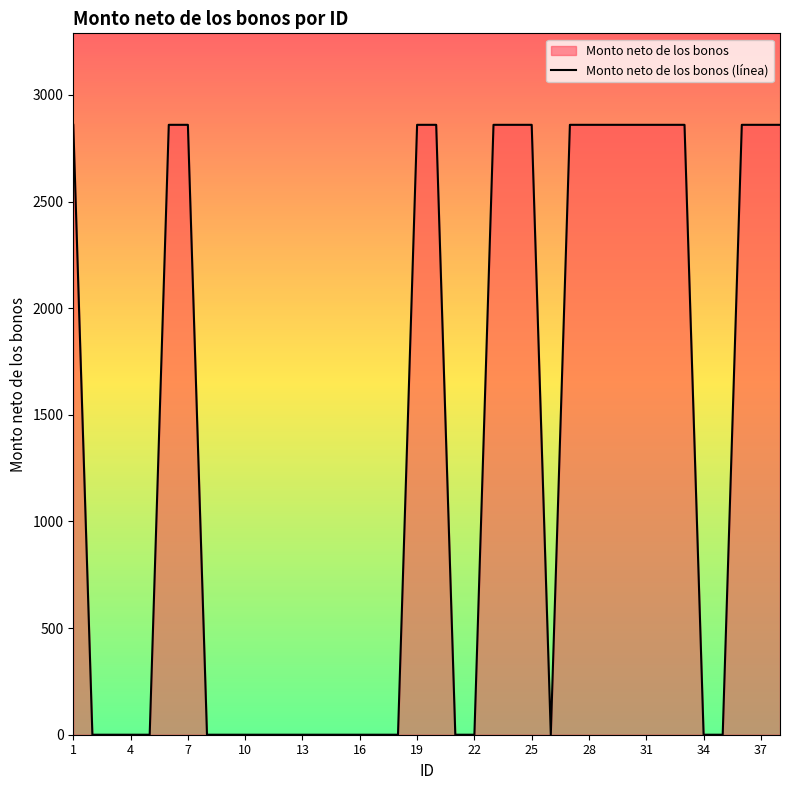

The value at 22 is 0. True or false?

True